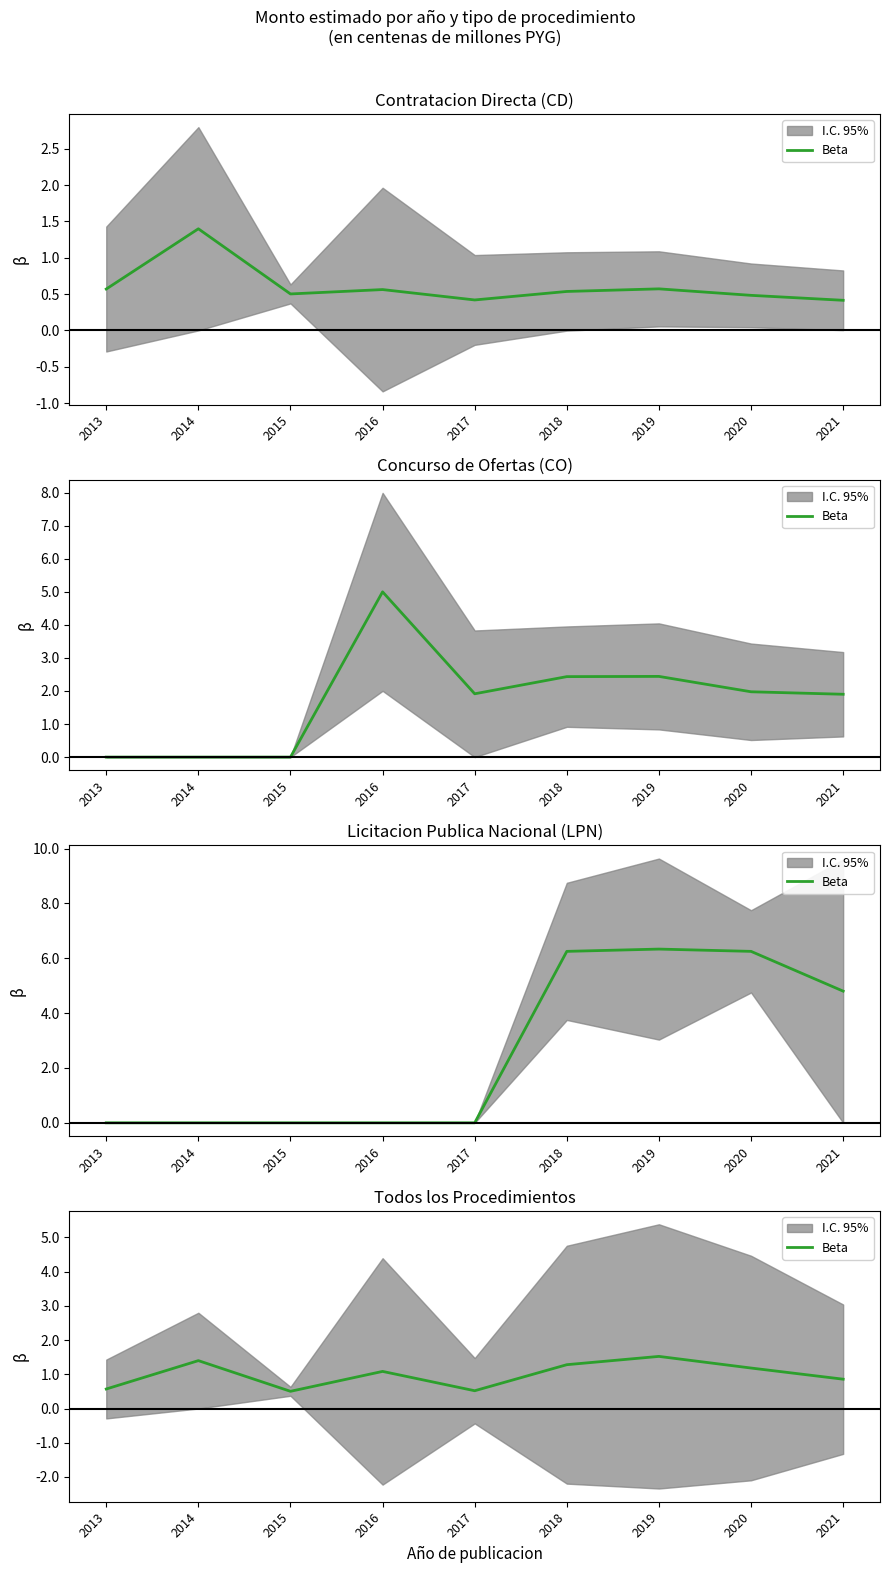

Count the number of values greater than 1.

5